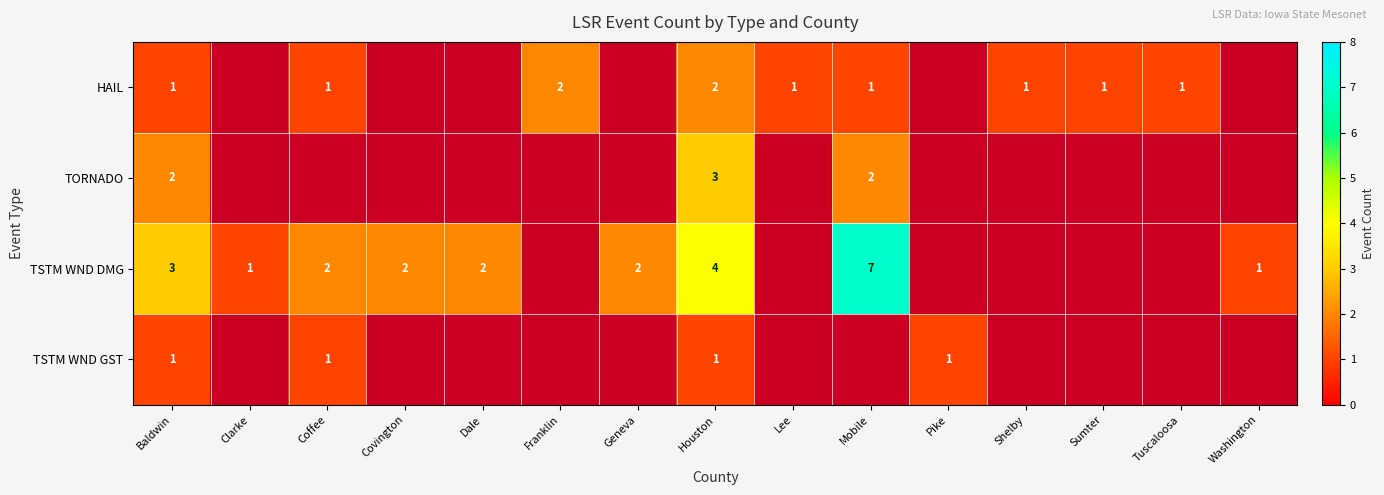

What is the greatest value displayed?

7.0